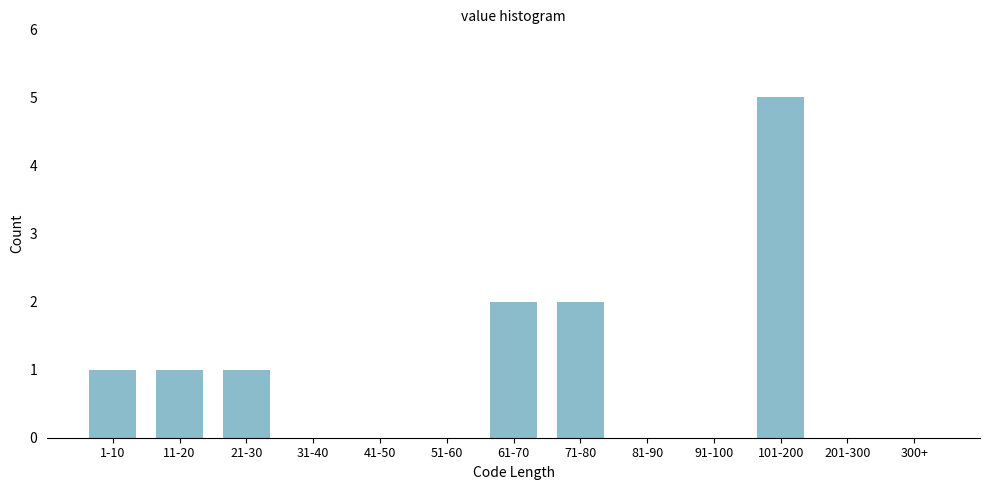

Reading right to left, list all the values displayed in this chart.

300+=0	201-300=0	101-200=5	91-100=0	81-90=0	71-80=2	61-70=2	51-60=0	41-50=0	31-40=0	21-30=1	11-20=1	1-10=1